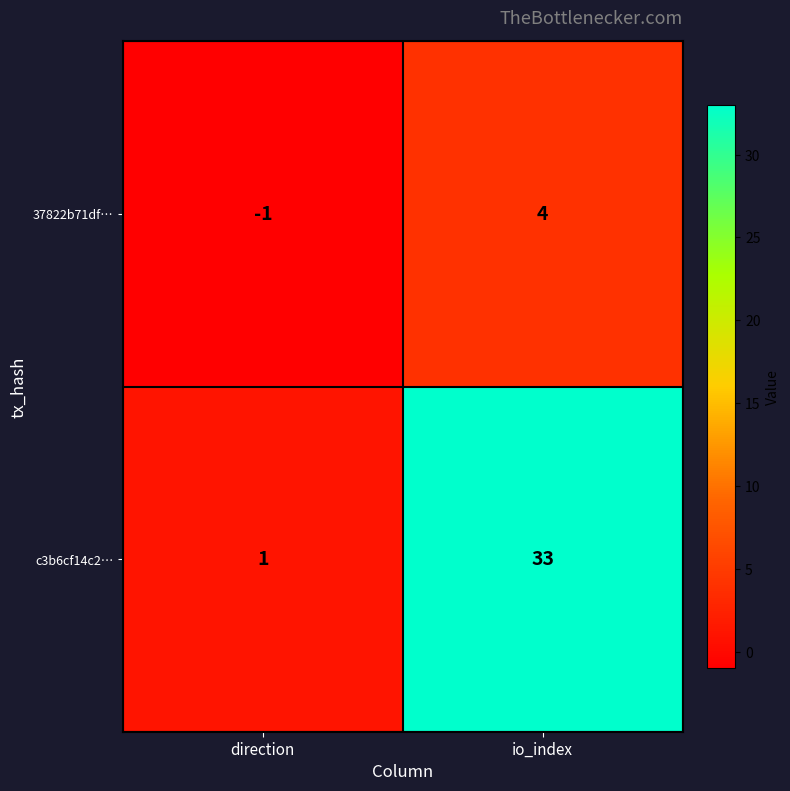

What is the sum of the c3b6cf14c2… values at direction and io_index?

34